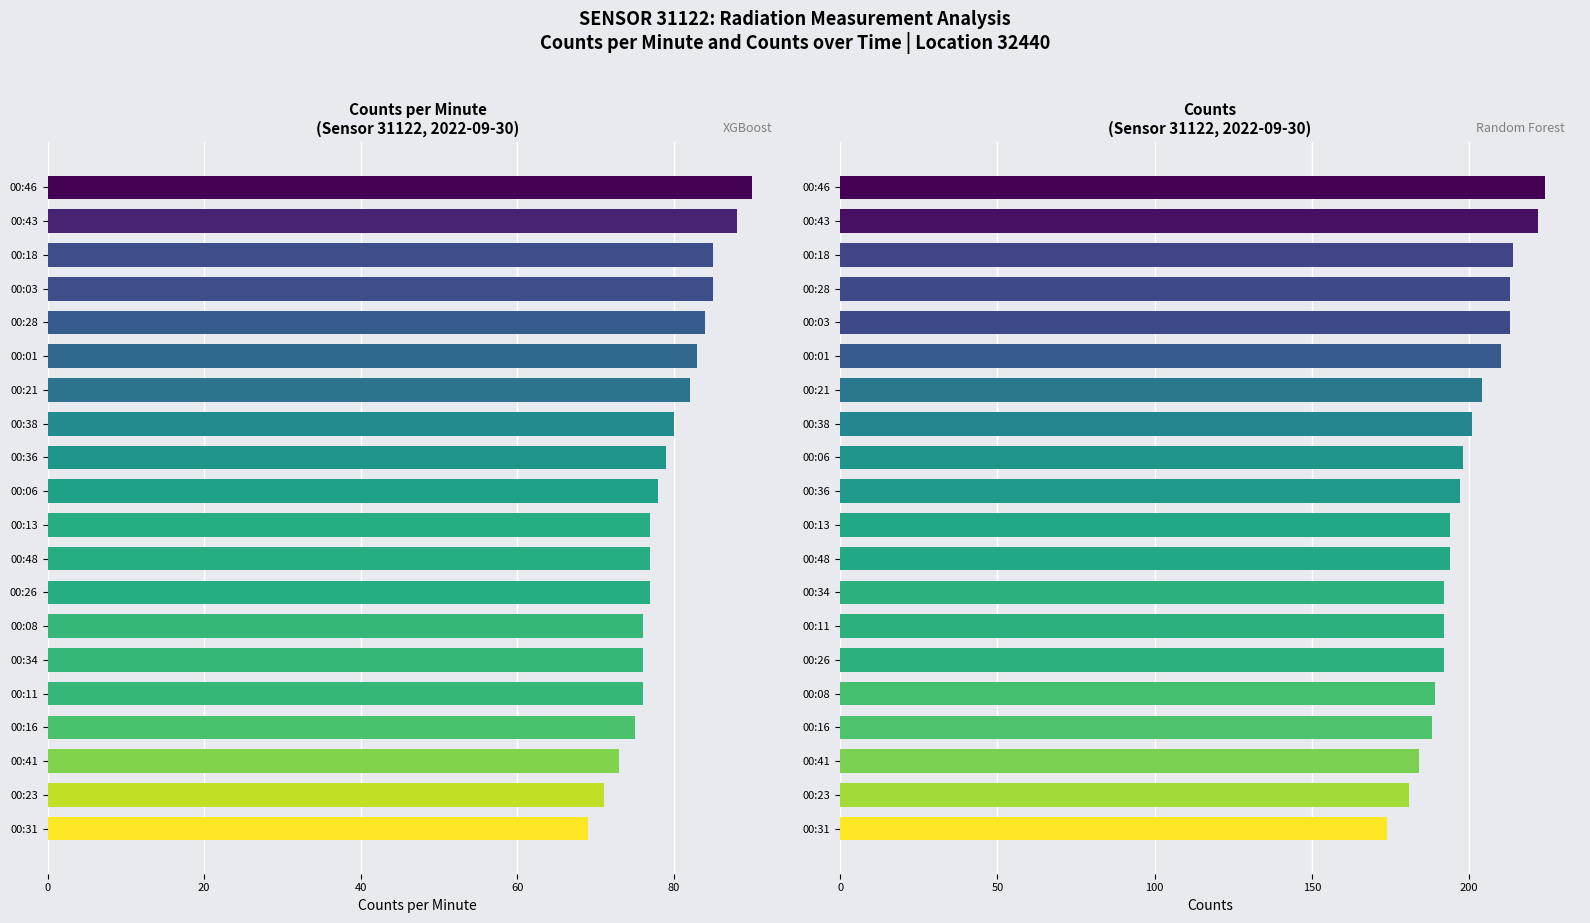

What is the smallest value displayed?

69